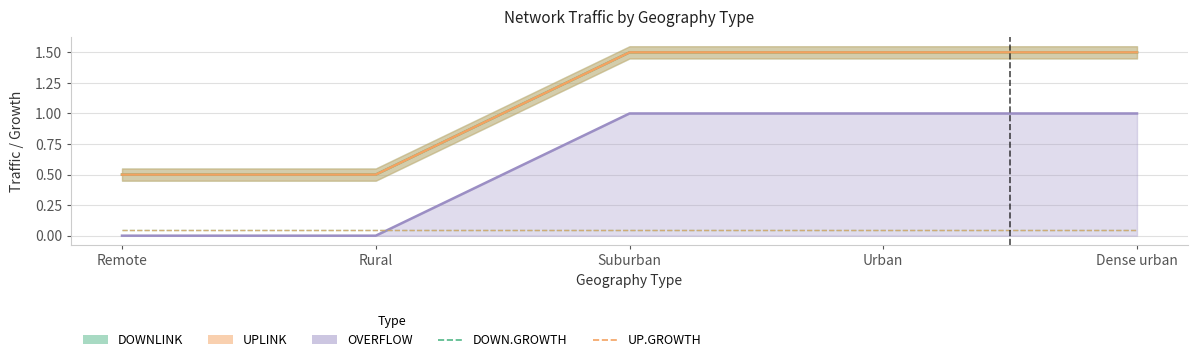

What position from the left is Urban?

4